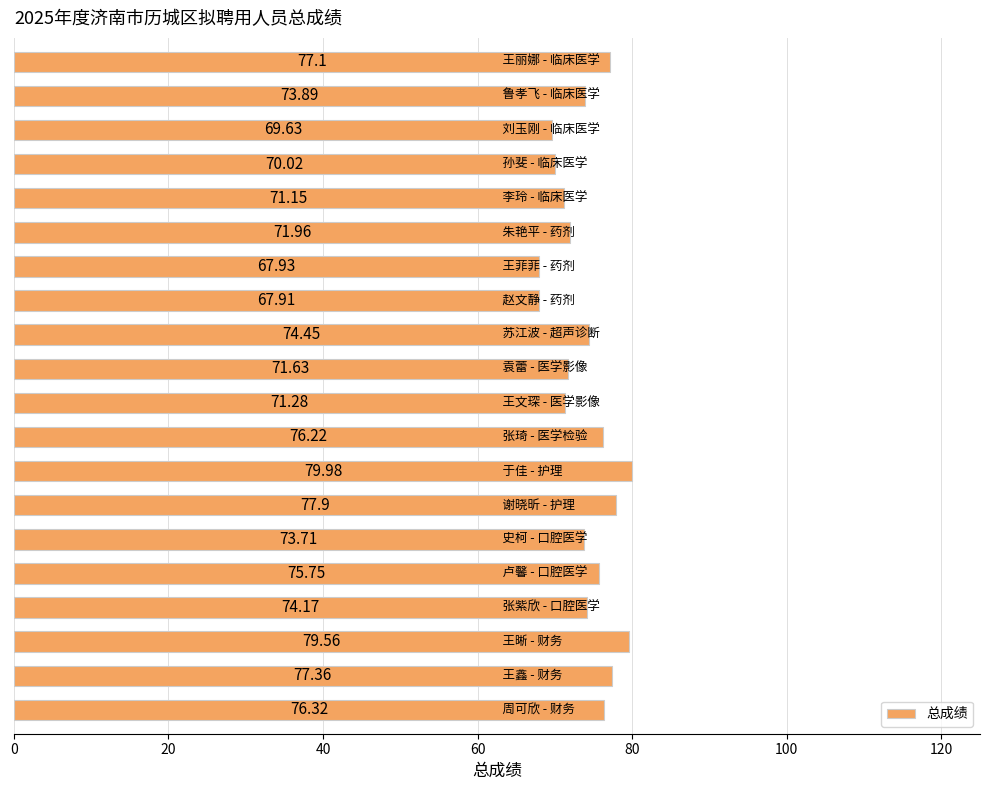

What is the average value?

73.9